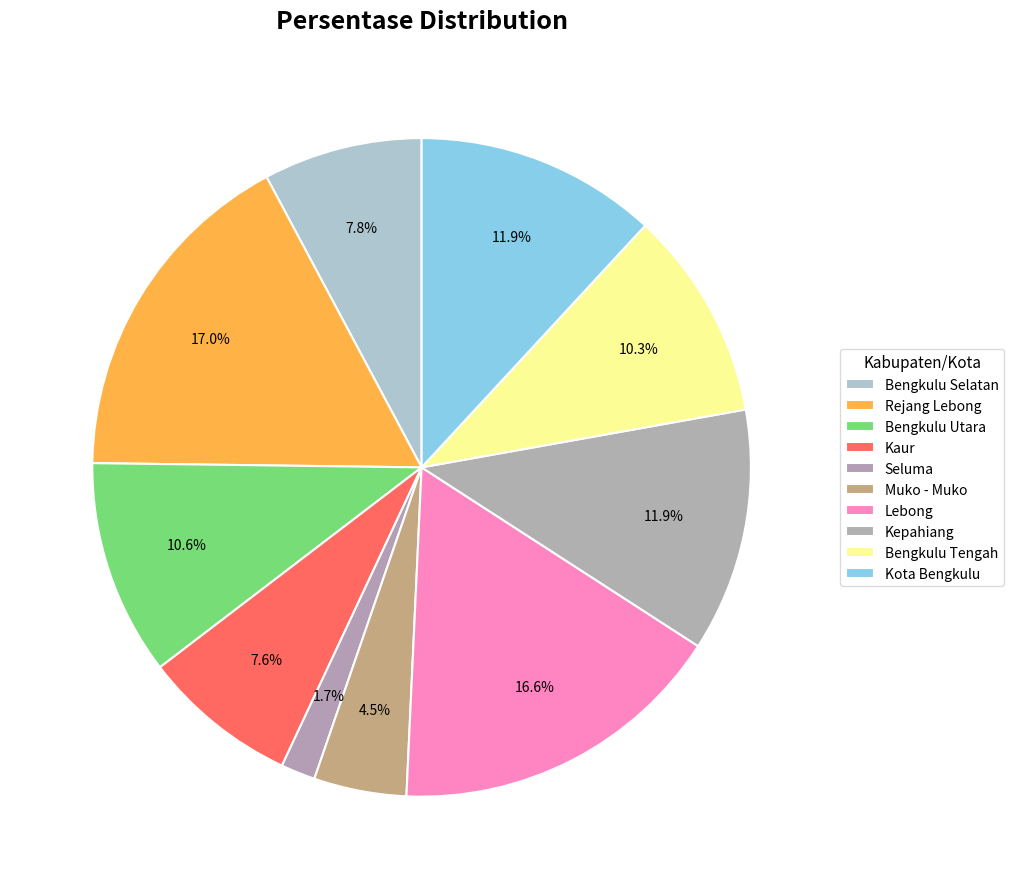

What is the ratio of the value at Seluma to the value at Rejang Lebong?

0.1